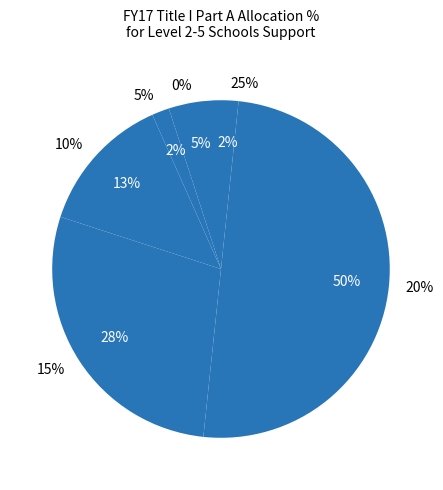

Is 5-10% the majority of the pie?

No